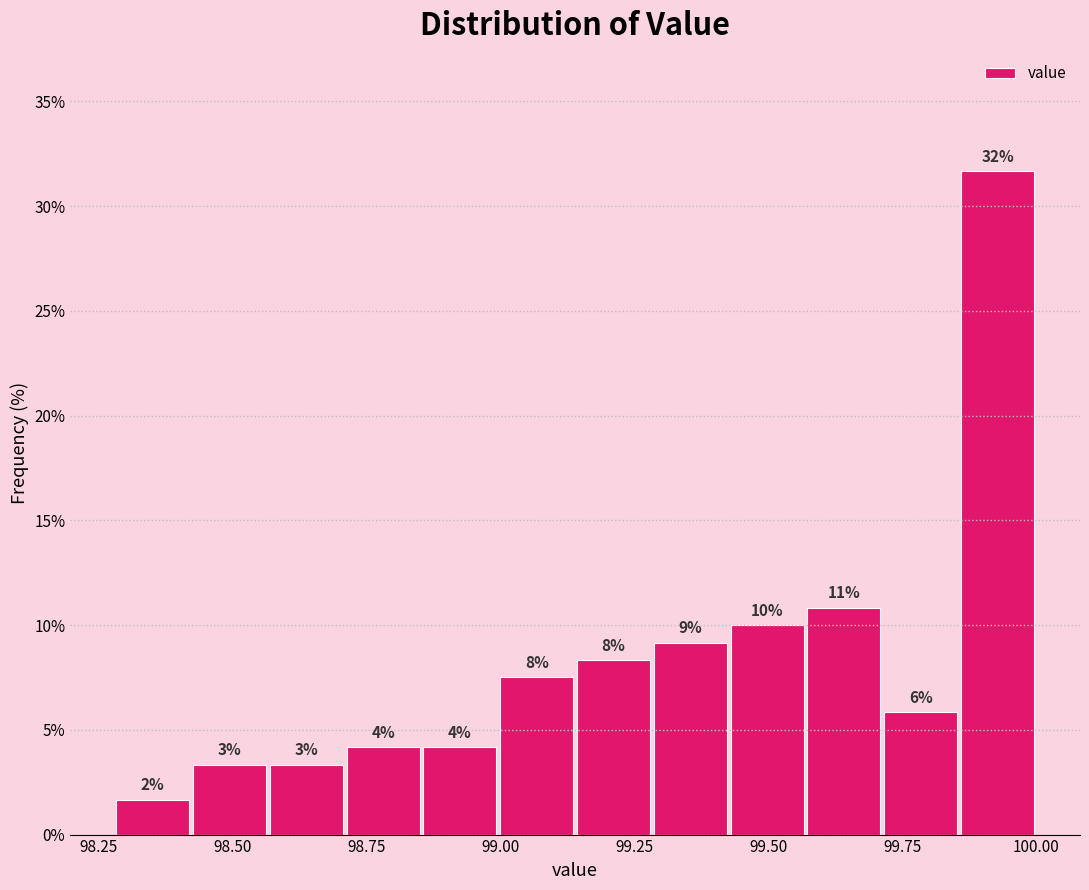

Read against the x-axis, roughly where is the centre of the tallest bar?

99.95